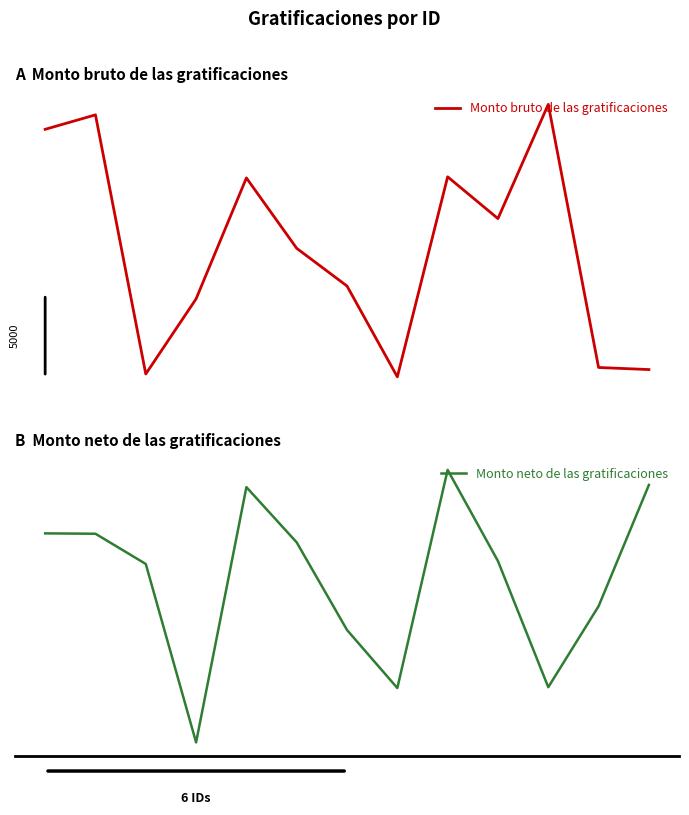

True or false: Monto neto de las gratificaciones has more than 0 points higher than both neighbors.

True